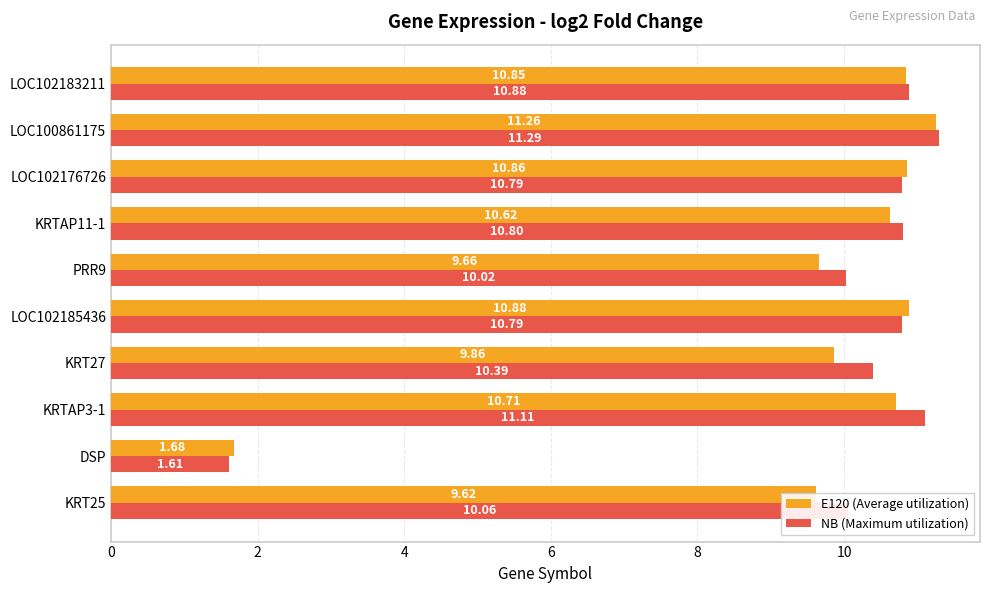

What is the sum of the E120 (Average utilization) values at KRT25 and LOC100861175?

20.9